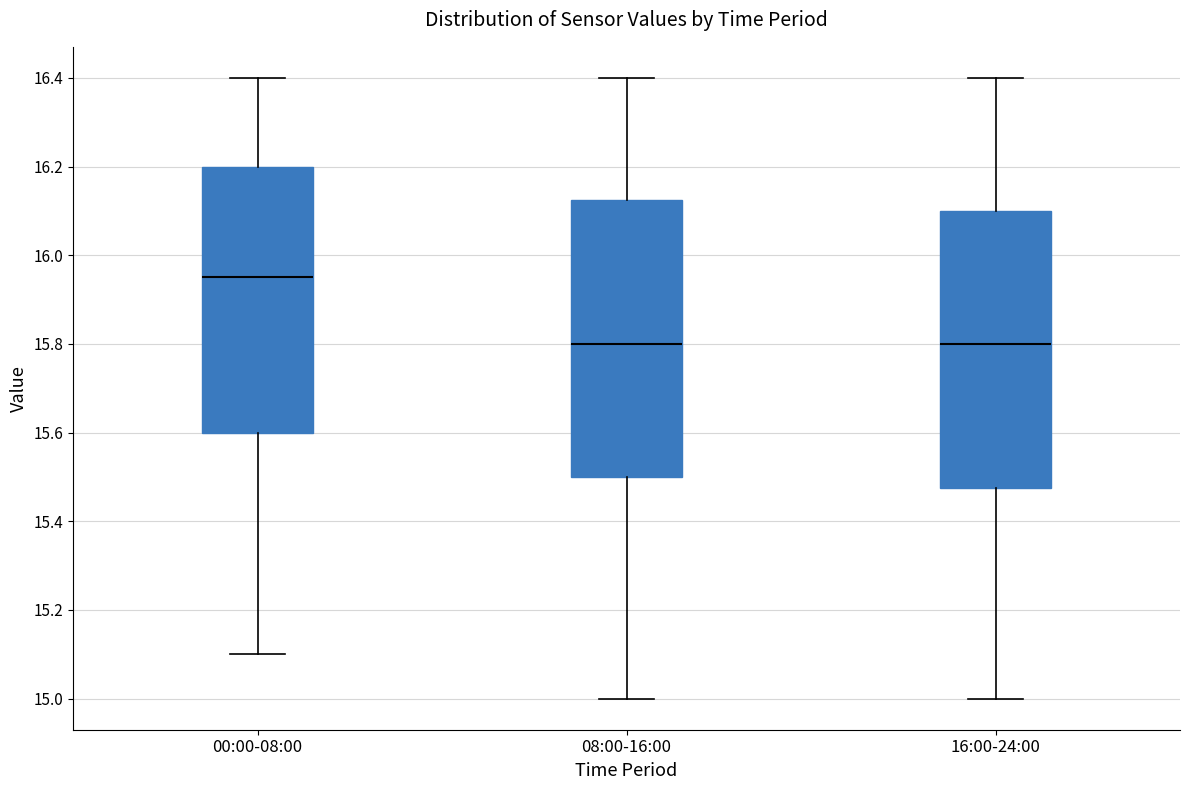

Where is the lower edge of the box for 00:00-08:00 on the y-axis? The values are not printed on the chart, so give them approximately, as read against the axis.

15.60